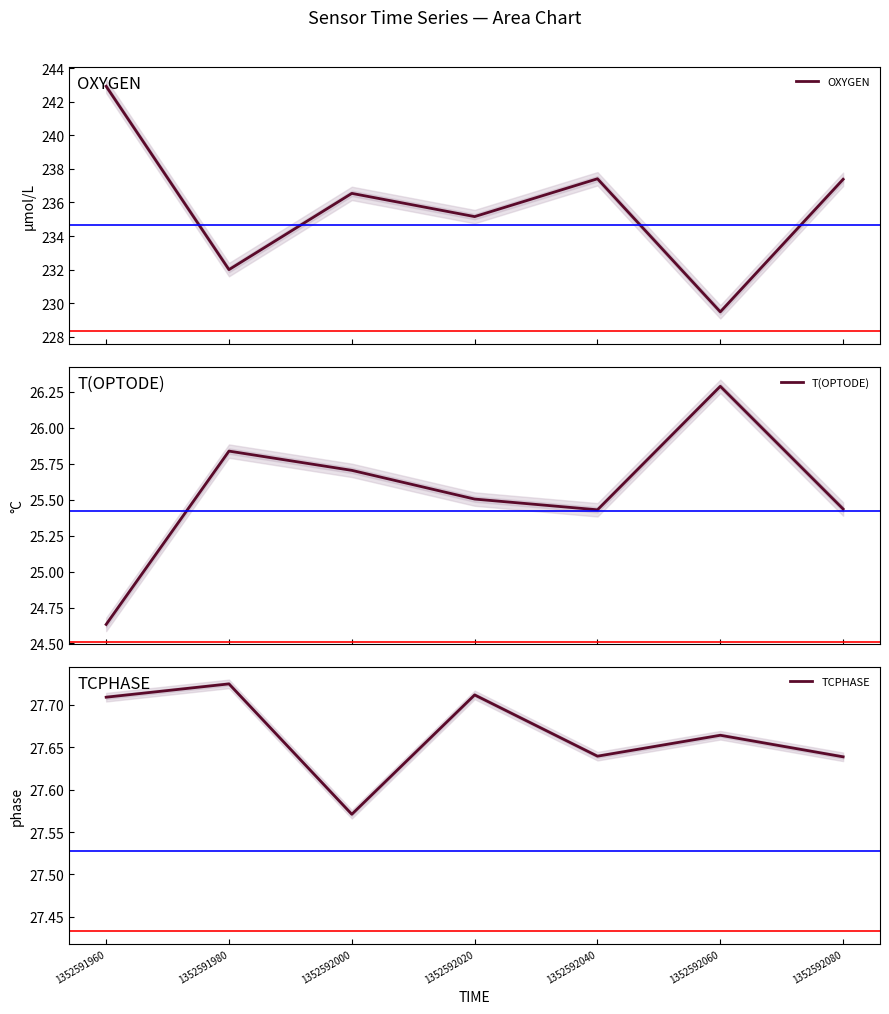

List the series in order of their peak value, lowest first.

T(OPTODE), TCPHASE, OXYGEN